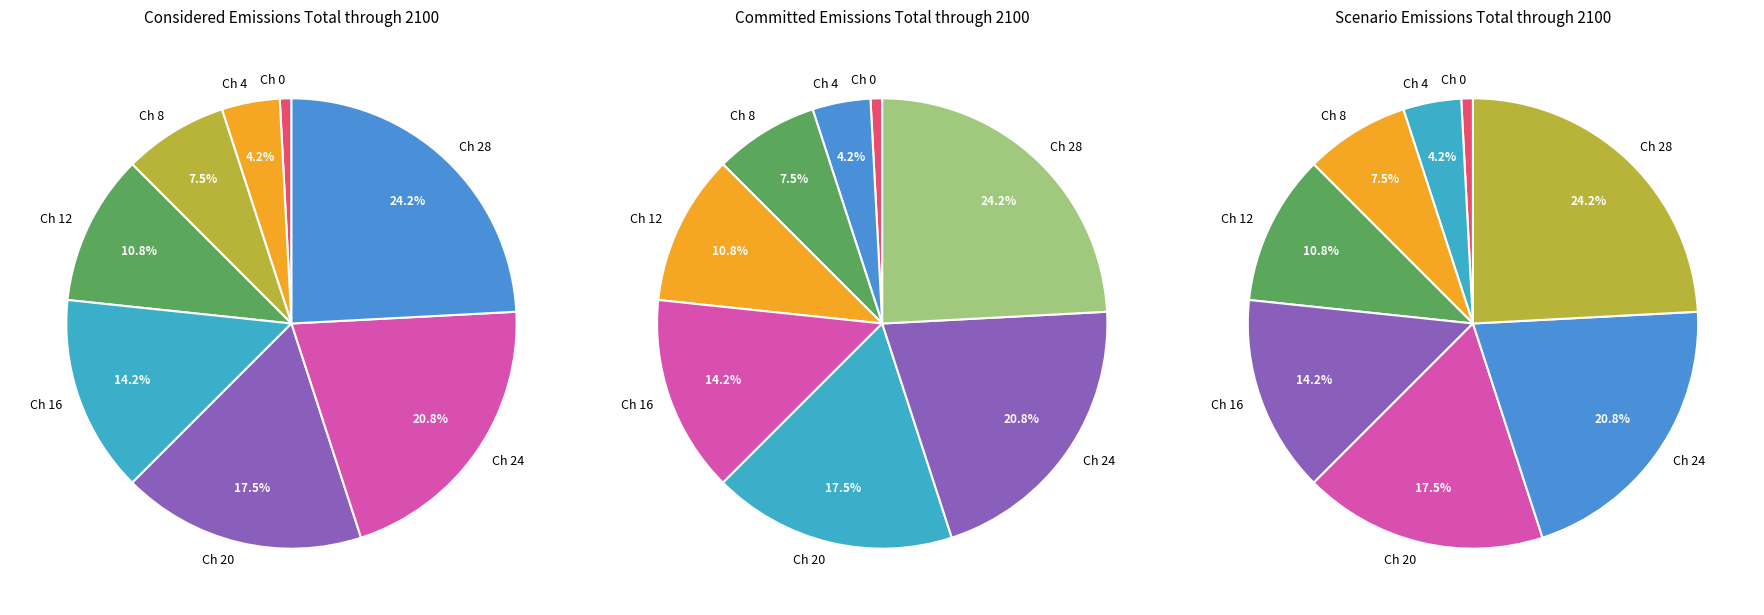

Does any single category account for the majority?

No